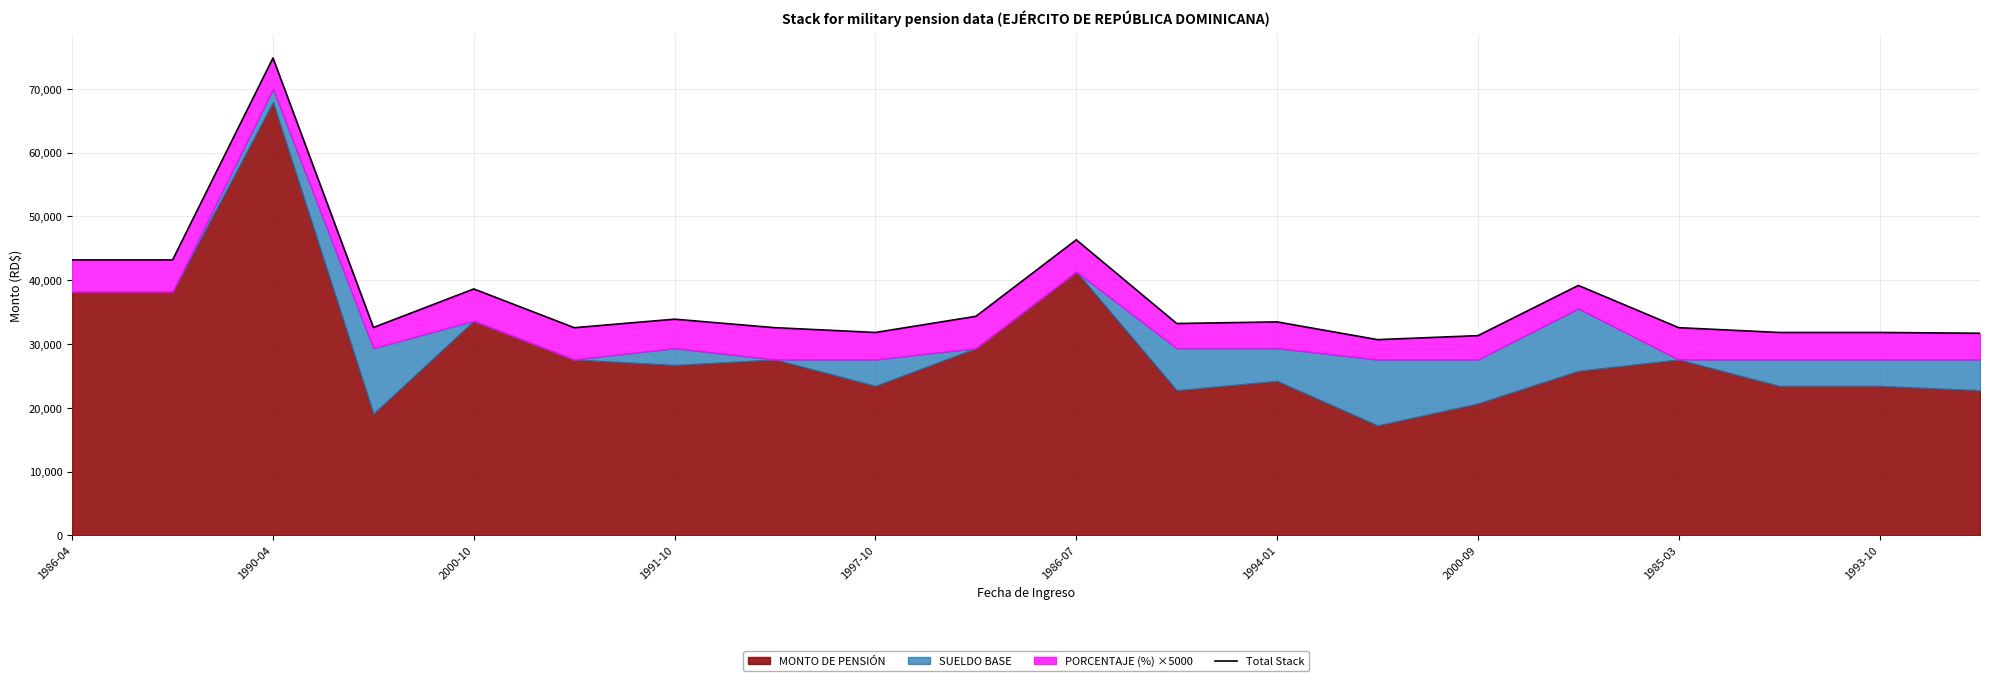

How many data points are less than 33218?

10